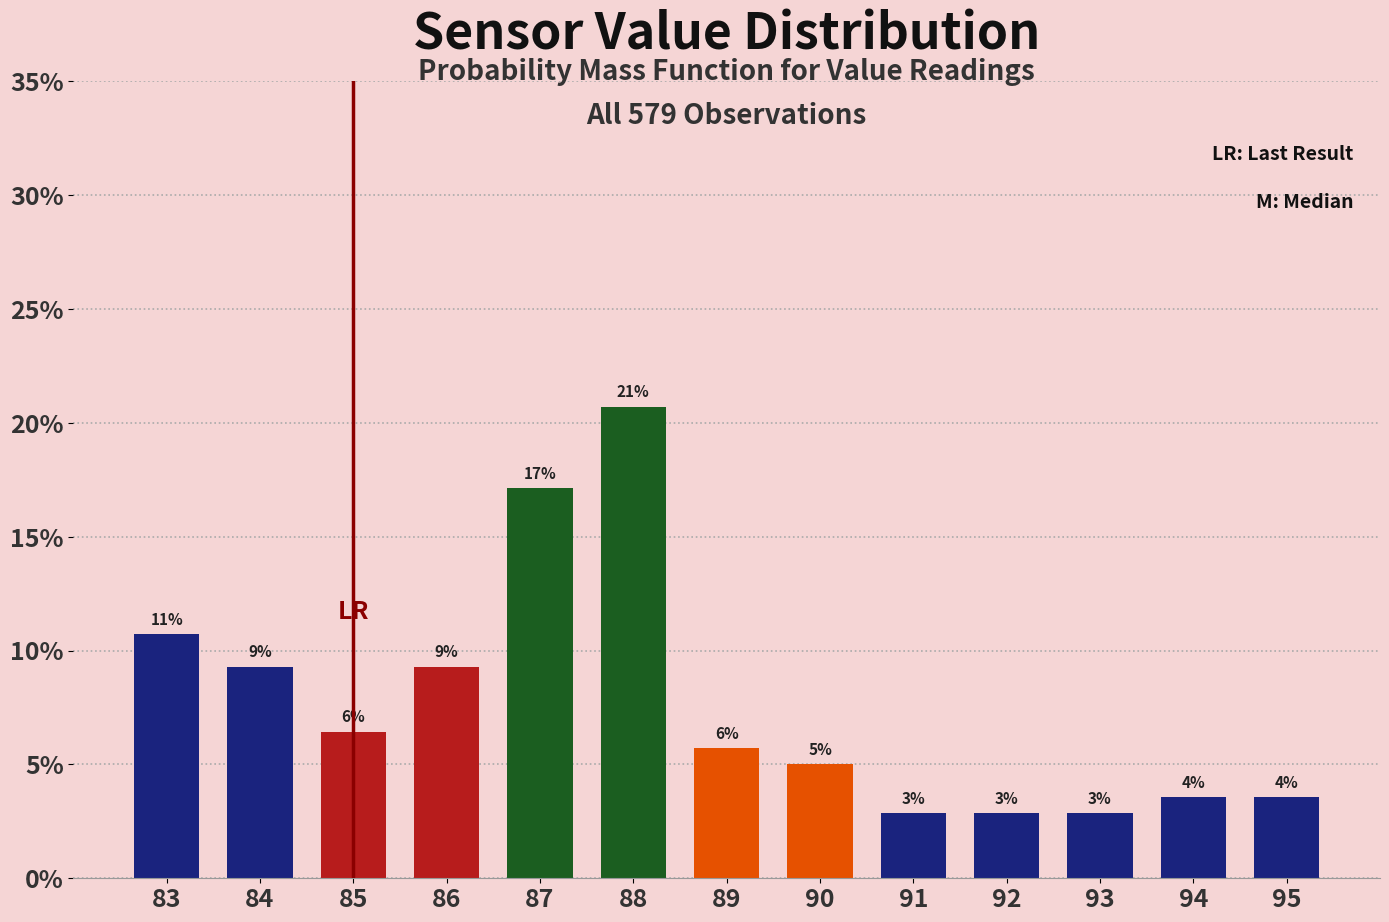

How many bars are there in total?

13